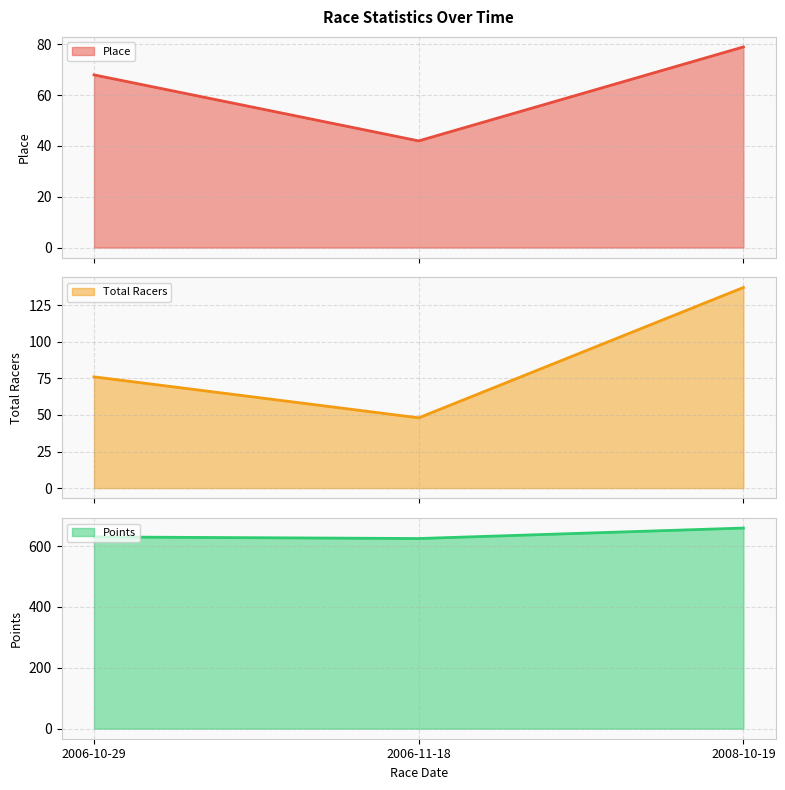

What is the label of the 1st point from the left?

2006-10-29